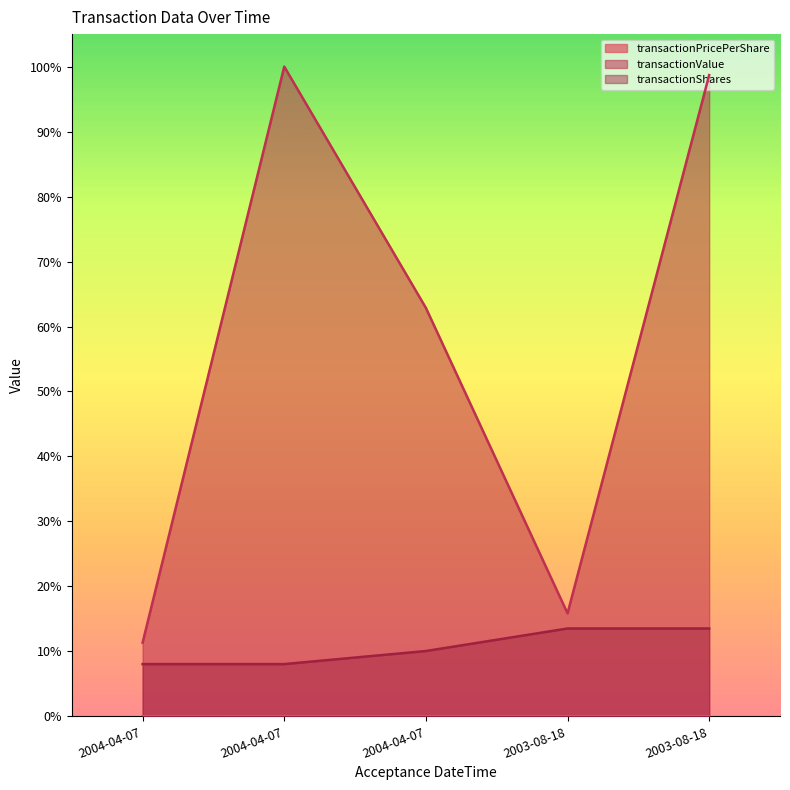

True or false: transactionShares and transactionPricePerShare cross at least once.

False